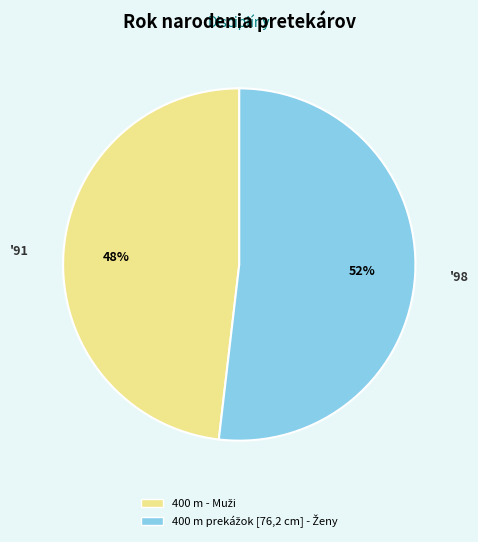

Is there a majority slice in this chart?

Yes